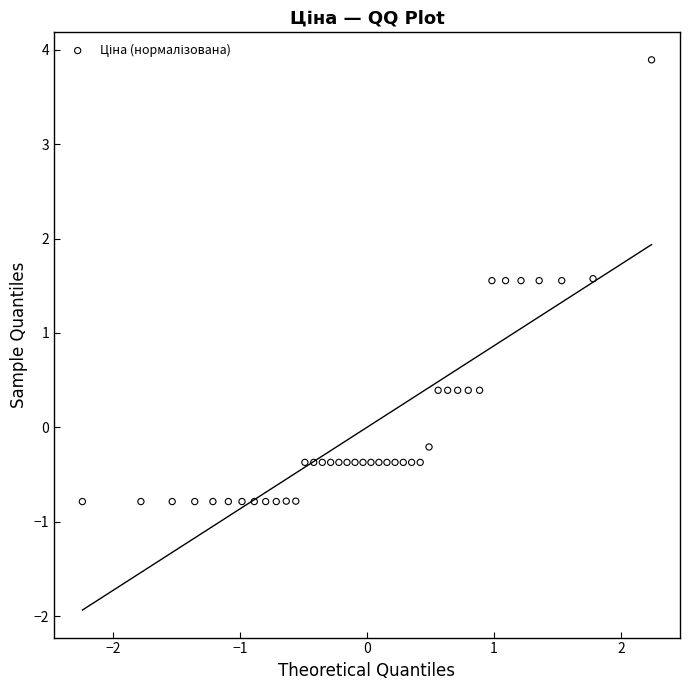

What is the range of Y values (max minus min)?

4.7